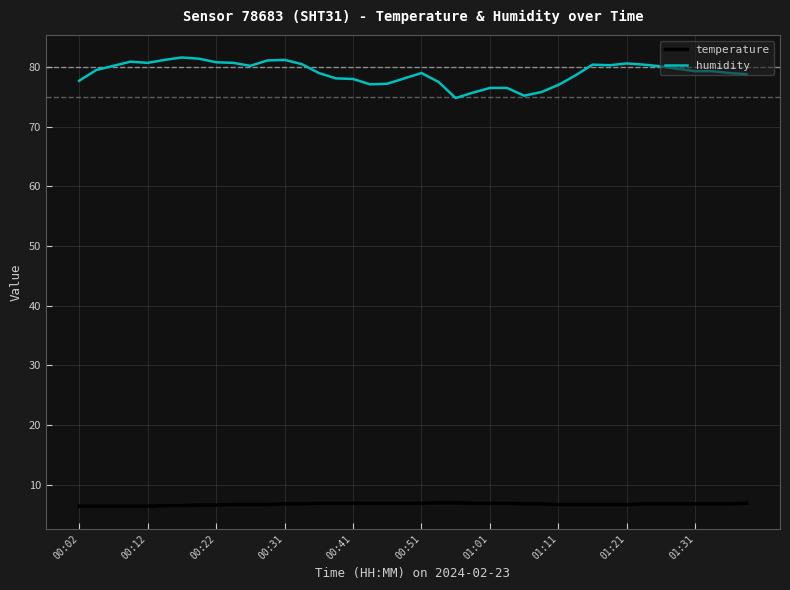

Which series has the largest total across all categories?

humidity